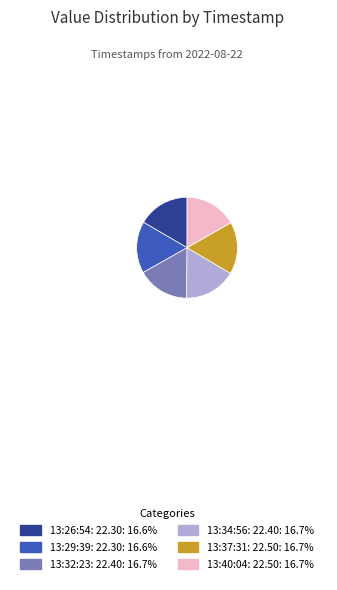

How many slices are in this pie chart?

6